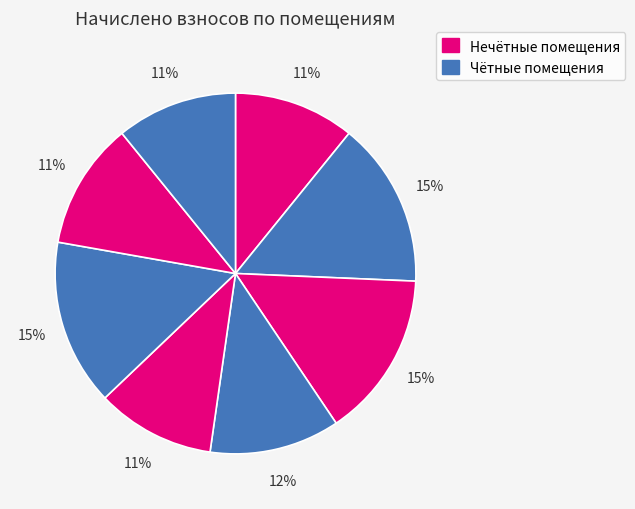

Rank the categories by value from highest to lowest.

3, 6, 2, 4, 7, 1, 8, 5